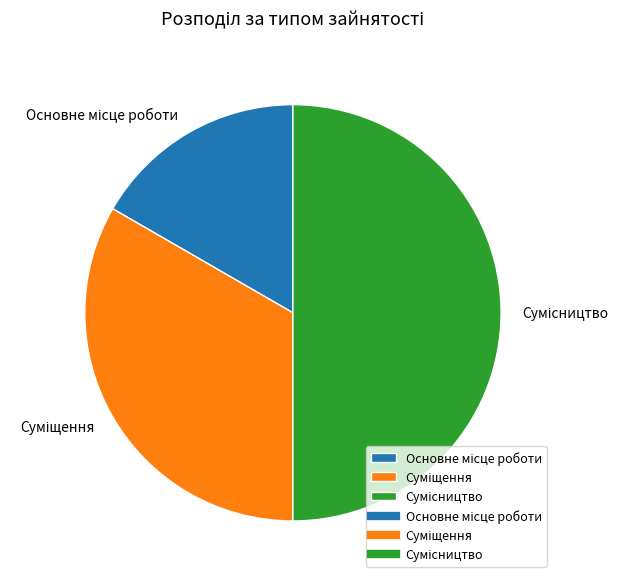

Approximately how many times larger is the value at Основне місце роботи compared to Суміщення?

0.5